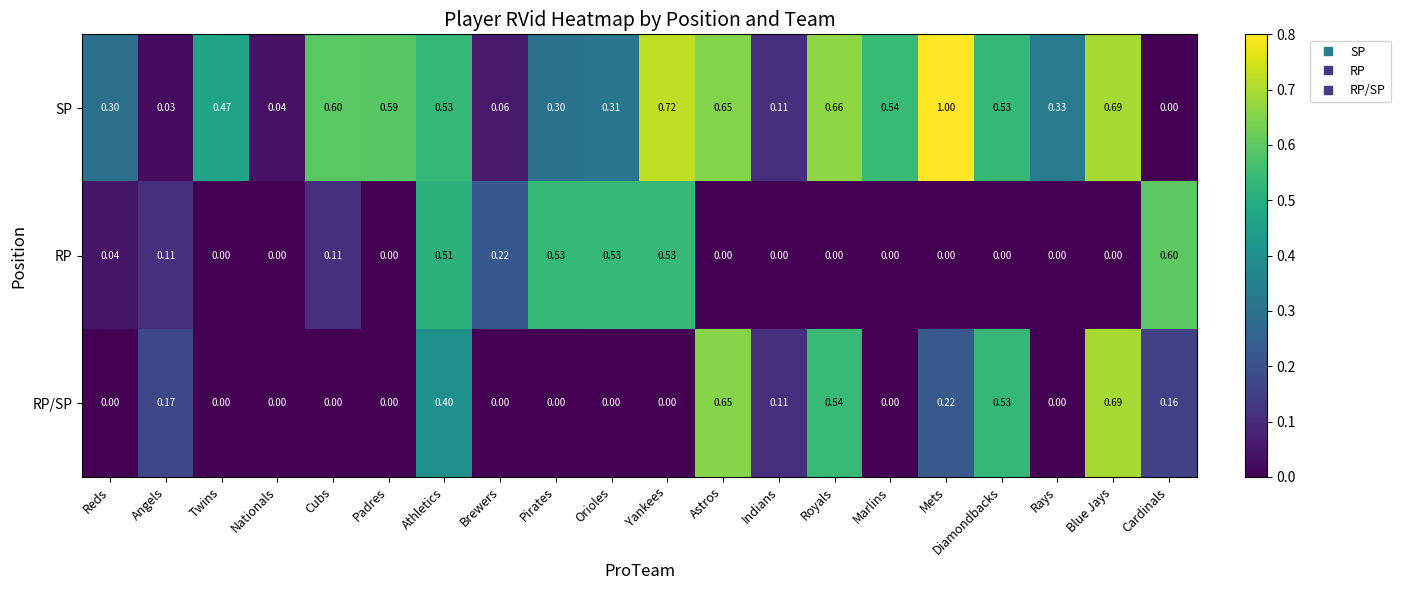

At Royals, list the series in order from largest to smallest.

SP, RP/SP, RP